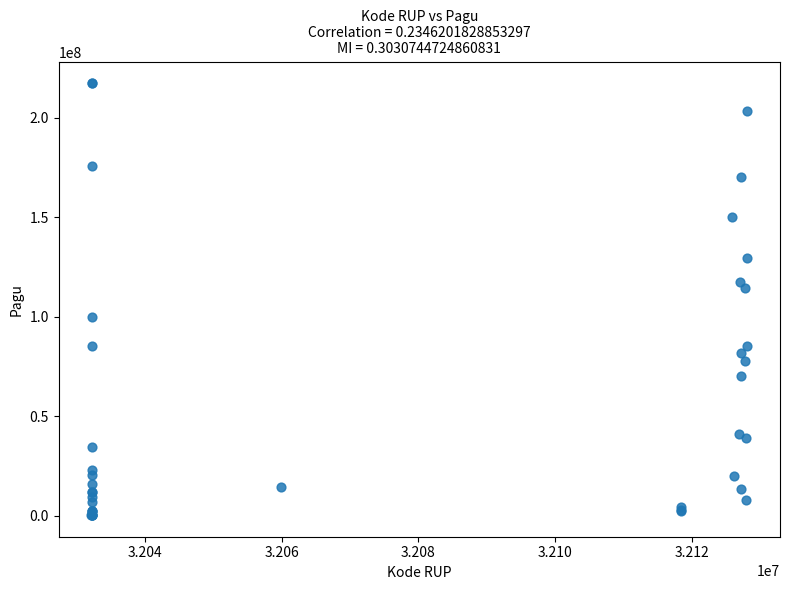

What Y value in the scatter plot is closest to 108830000?

114296000